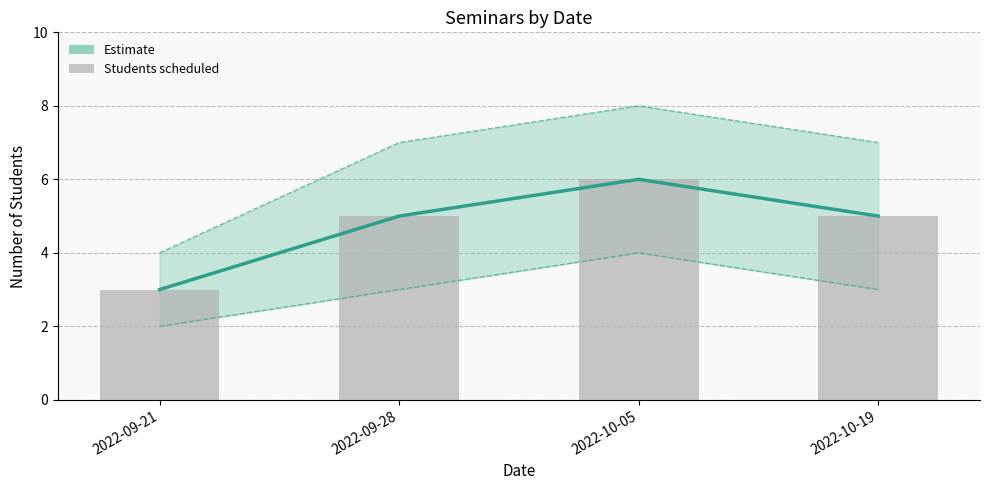

What is the maximum value shown in the chart?

6